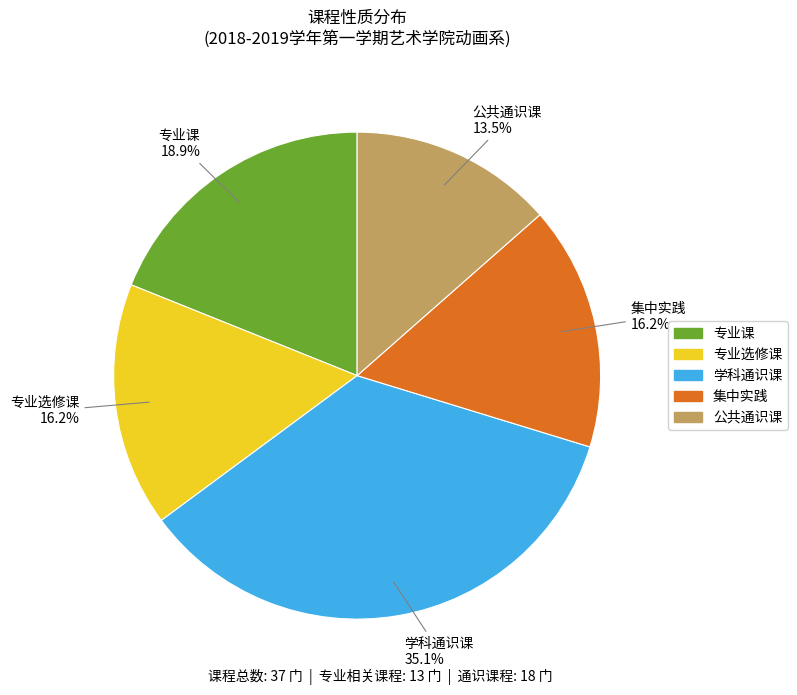

To the nearest percent, what is the difference between the largest and smallest slice percentages?

22%